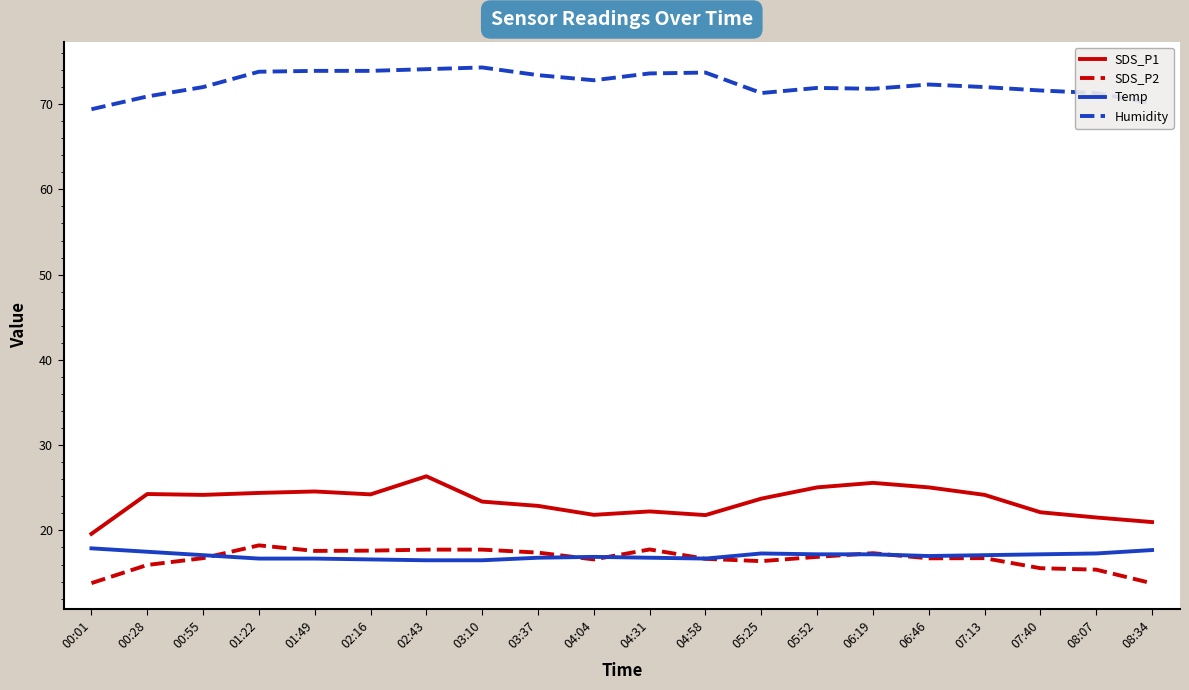

What position from the left is 03:10?

8